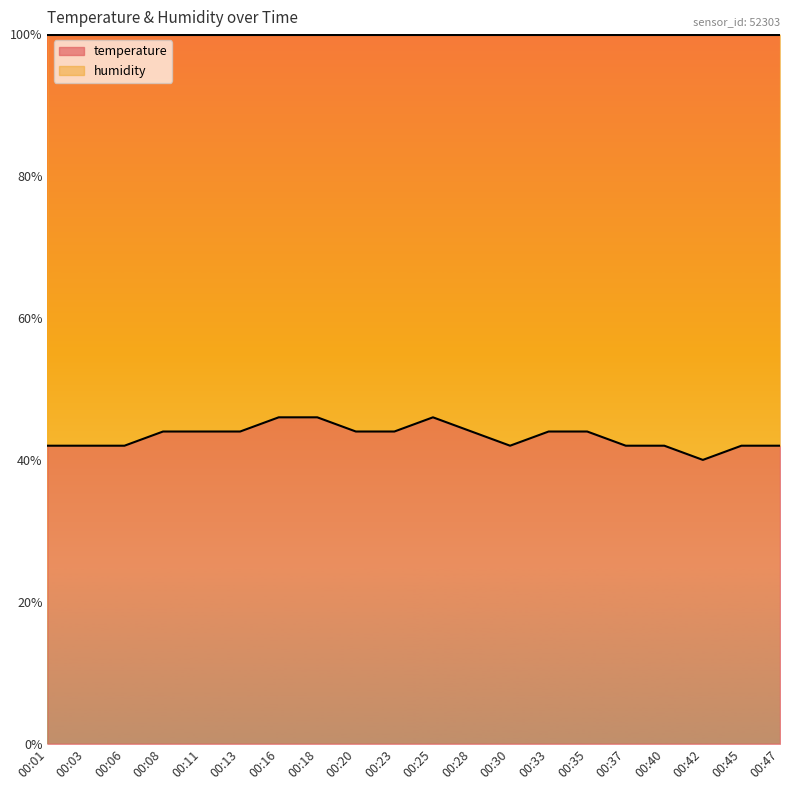

Reading left to right, list all the values displayed in this chart.

42.0	42.0	42.0	44.0	44.0	44.0	46.0	46.0	44.0	44.0	46.0	44.0	42.0	44.0	44.0	42.0	42.0	40.0	42.0	42.0